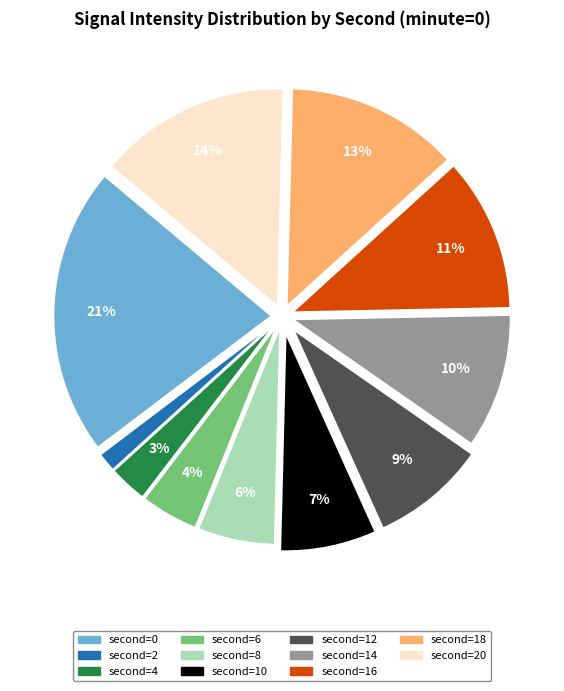

How many segments does this pie chart have?

11